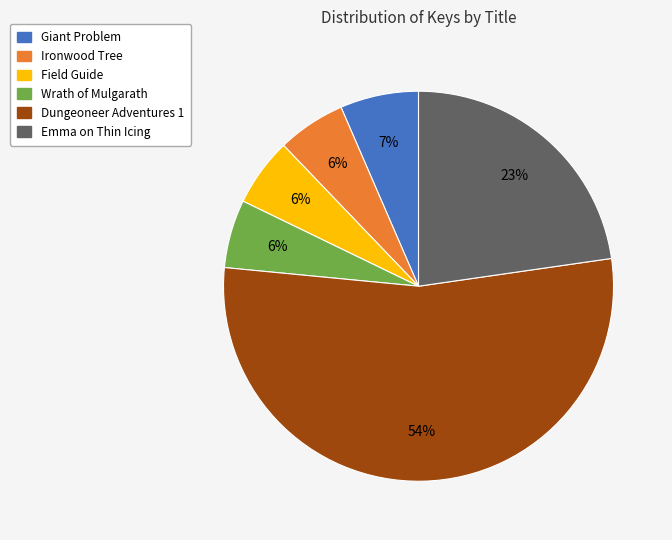

Does any single category account for the majority?

Yes